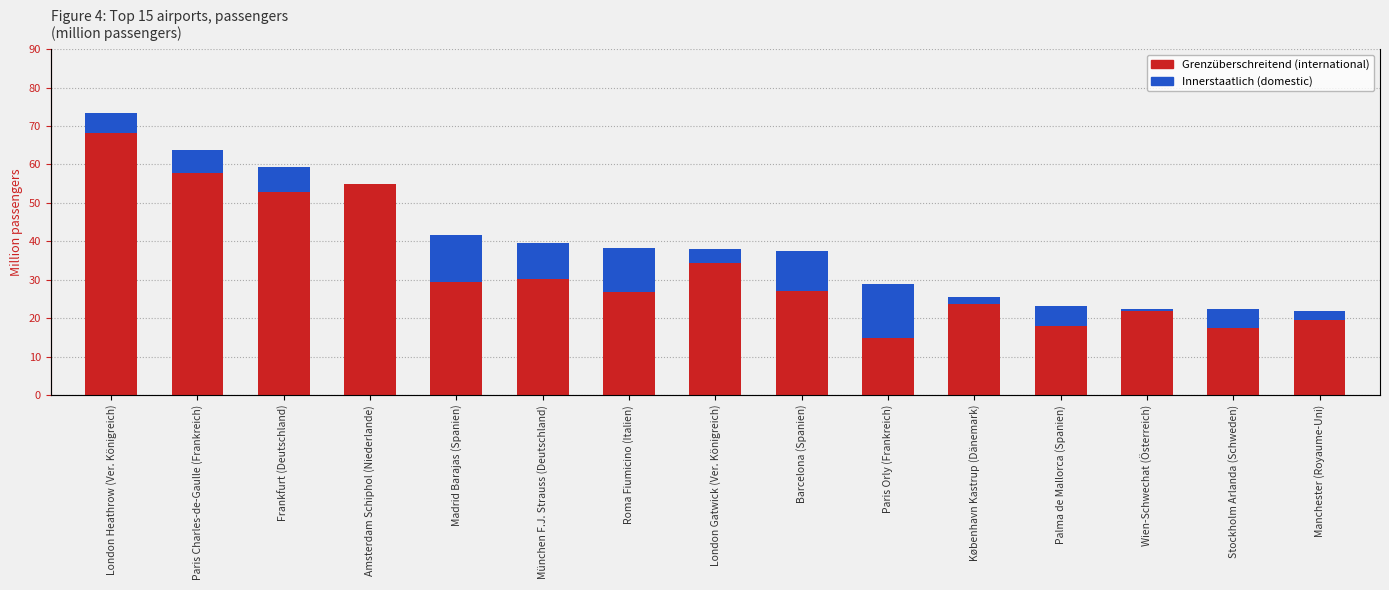

Which series has the largest total across all categories?

Grenzüberschreitend